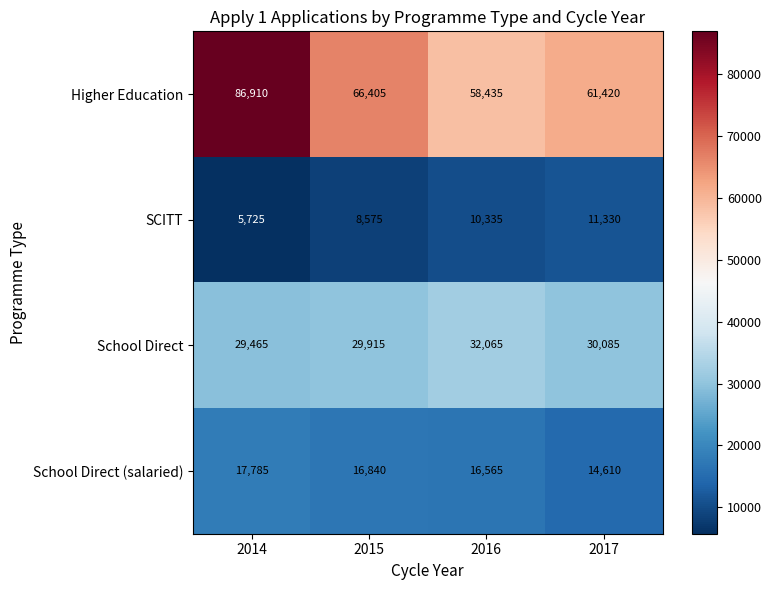

The School Direct (salaried) series shows 16565 at 2016. True or false?

True